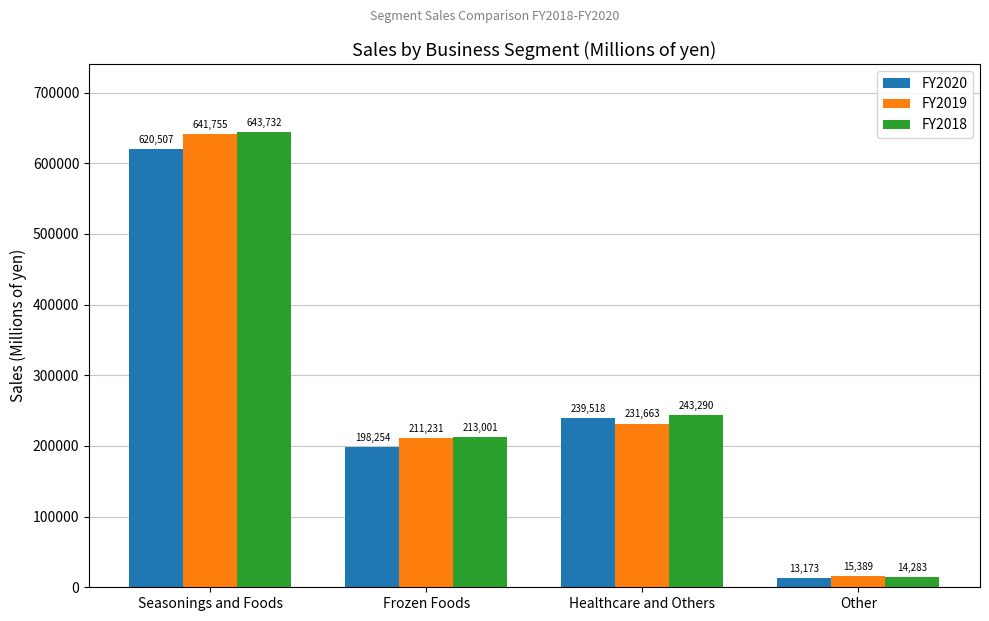

Between Frozen Foods and Healthcare and Others, which series saw the biggest shift?

FY2020